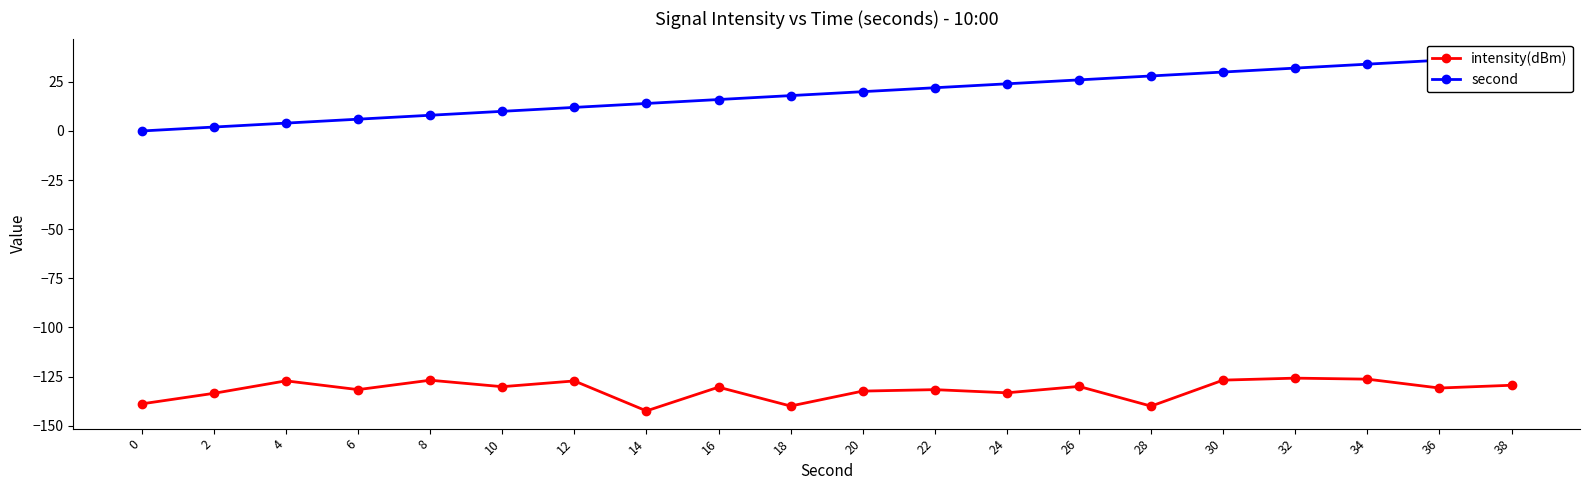

At which label does intensity(dBm) first exceed -130?

4